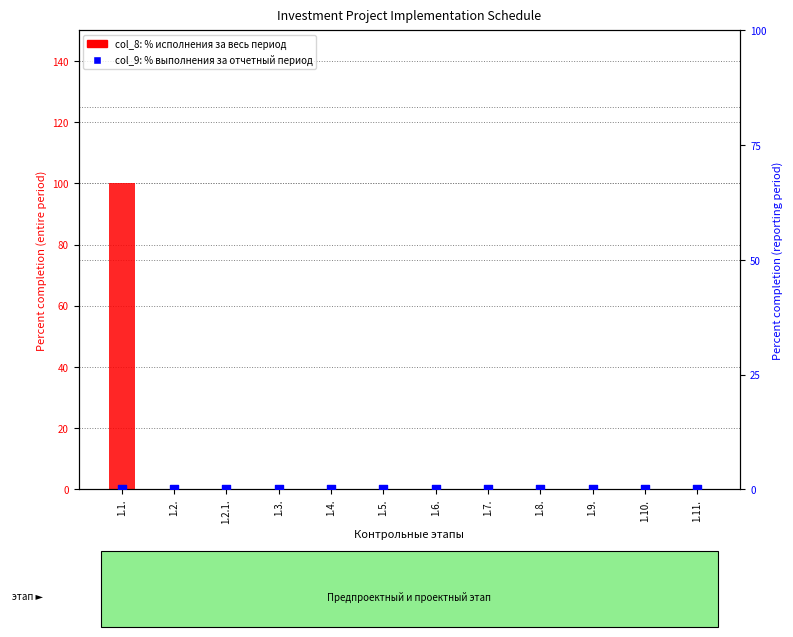

Which series has the largest Y range (max minus min)?

col_8 (% за весь период)